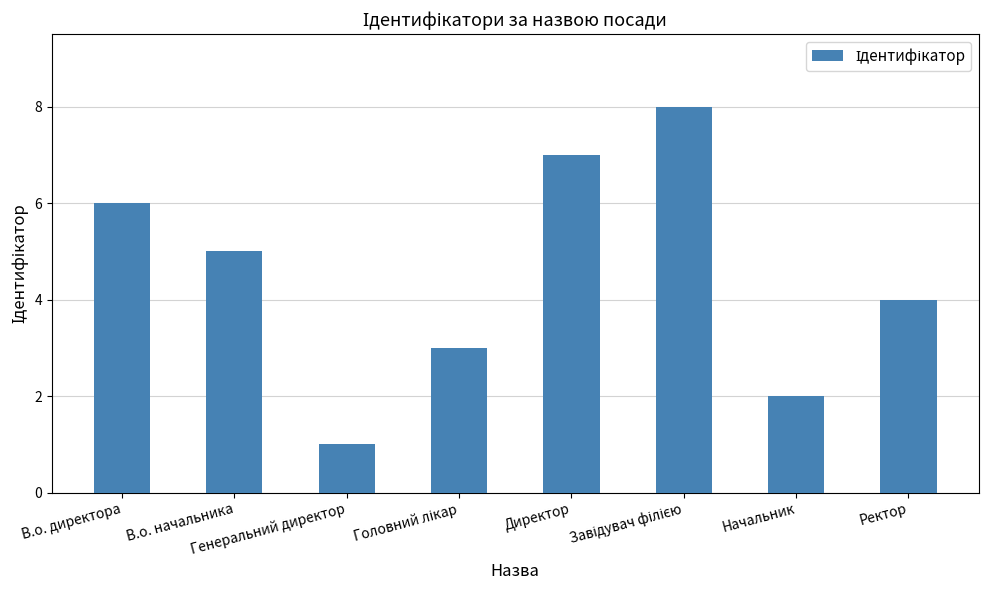

What is the difference between the second highest and minimum values?

6